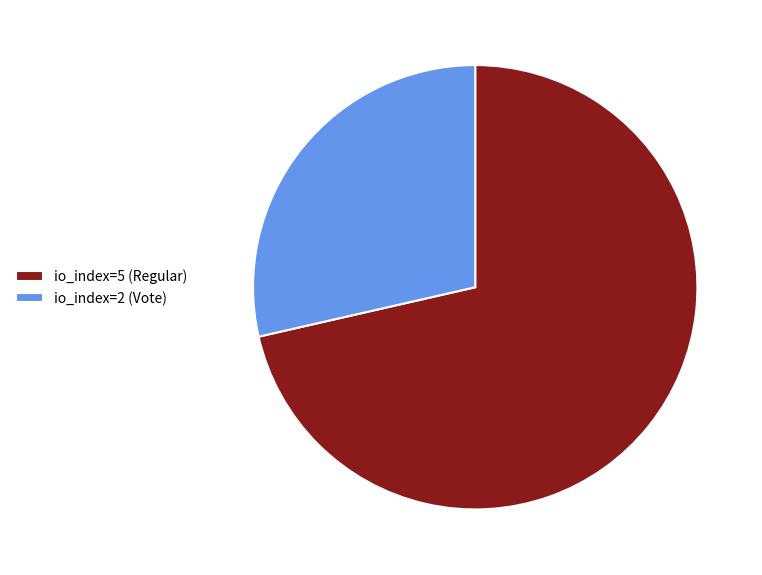

Rank the categories by value from lowest to highest.

io_index=2 (Vote), io_index=5 (Regular)